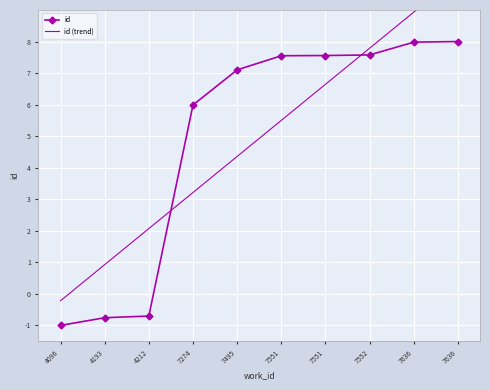

Reading left to right, what are all the values shown in this chart?

4096=-1.0	4193=-0.8	4212=-0.7	7274=6.0	7495=7.1	7551=7.5	7551=7.6	7552=7.6	7636=8.0	7636=8.0